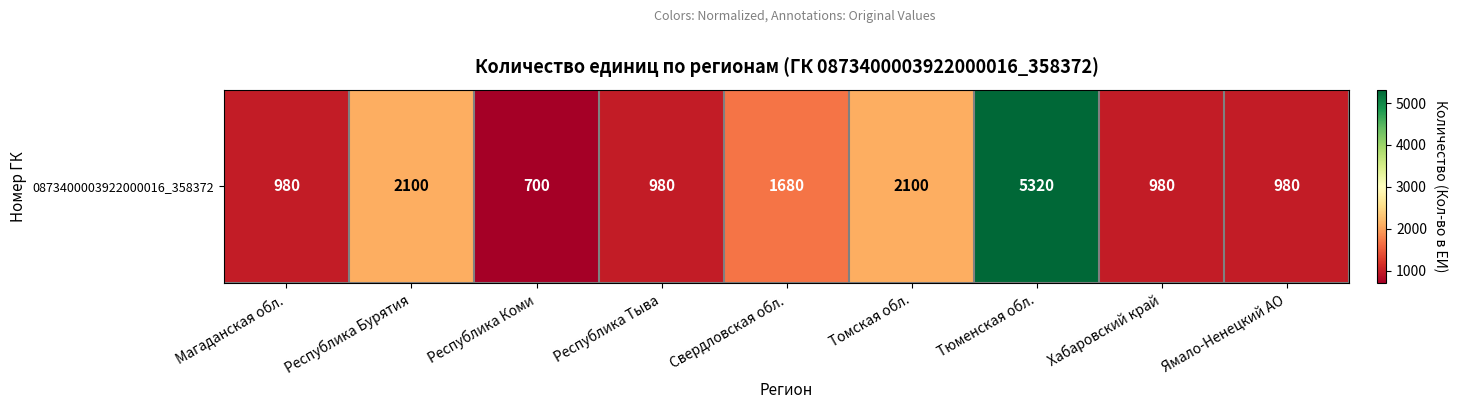

Reading right to left, transcribe all the data shown in this chart.

Ямало-Ненецкий АО=980	Хабаровский край=980	Тюменская обл.=5320	Томская обл.=2100	Свердловская обл.=1680	Республика Тыва=980	Республика Коми=700	Республика Бурятия=2100	Магаданская обл.=980